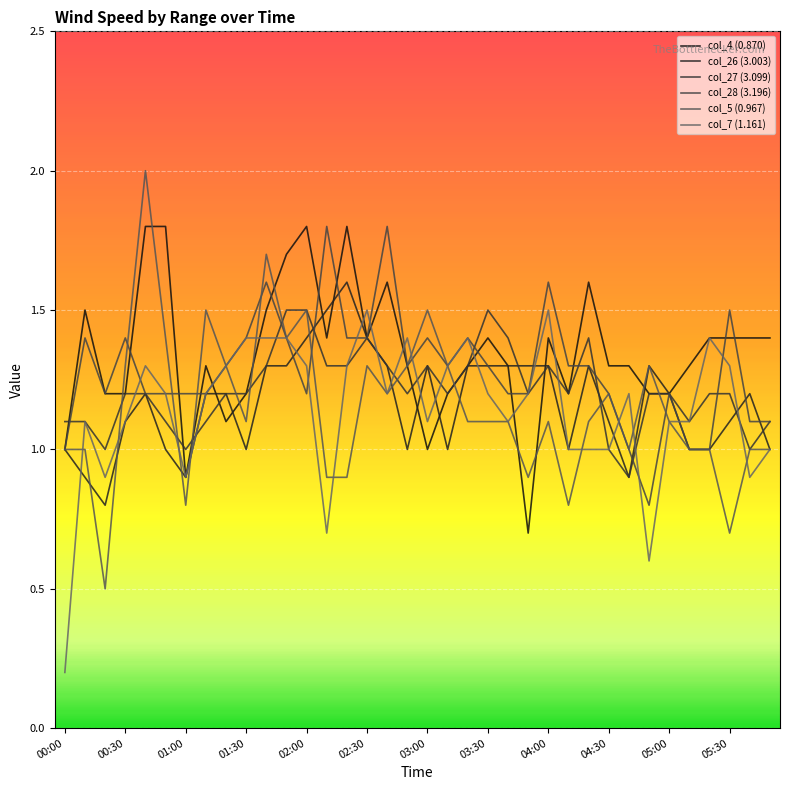

Does the chart display data point markers on the line(s)?

No